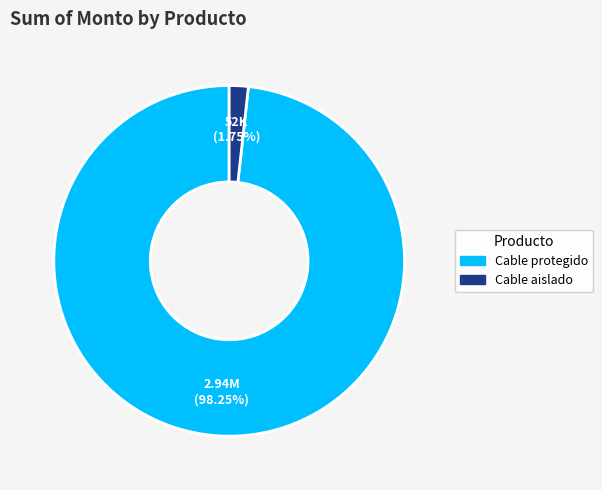

Is it true that Cable aislado is 2% of the pie?

True